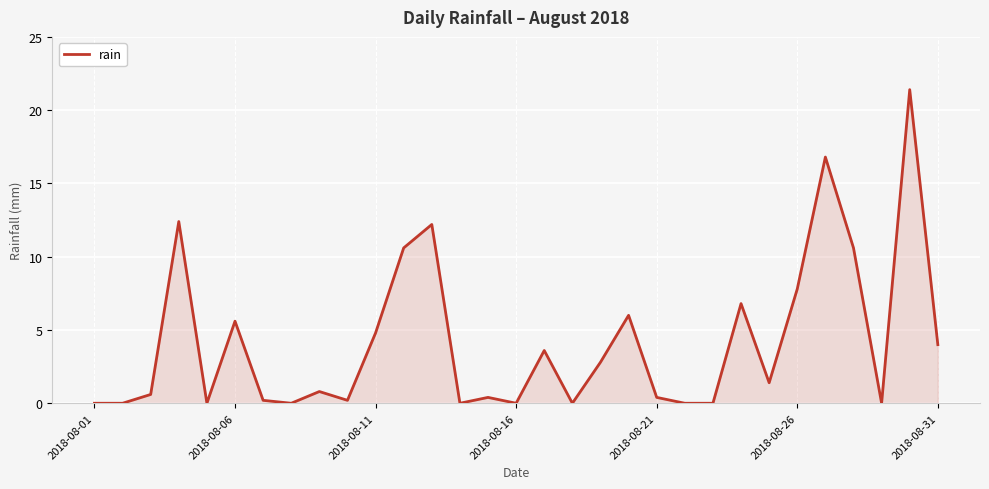

How many categories are shown in the chart?

31